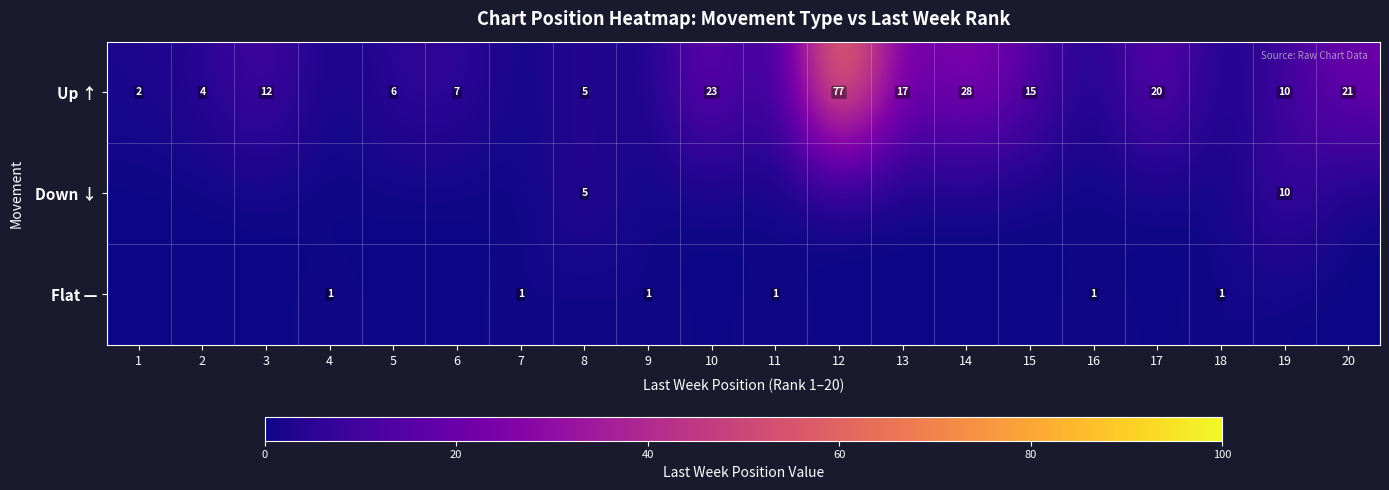

The Up ↑ series shows 32 at 20. True or false?

False